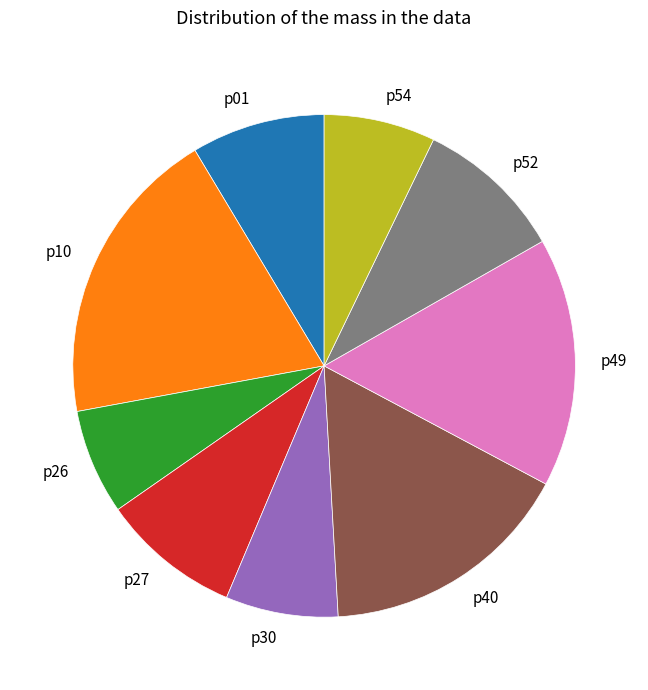

What is the ratio of the value at p30 to the value at p49?

0.5